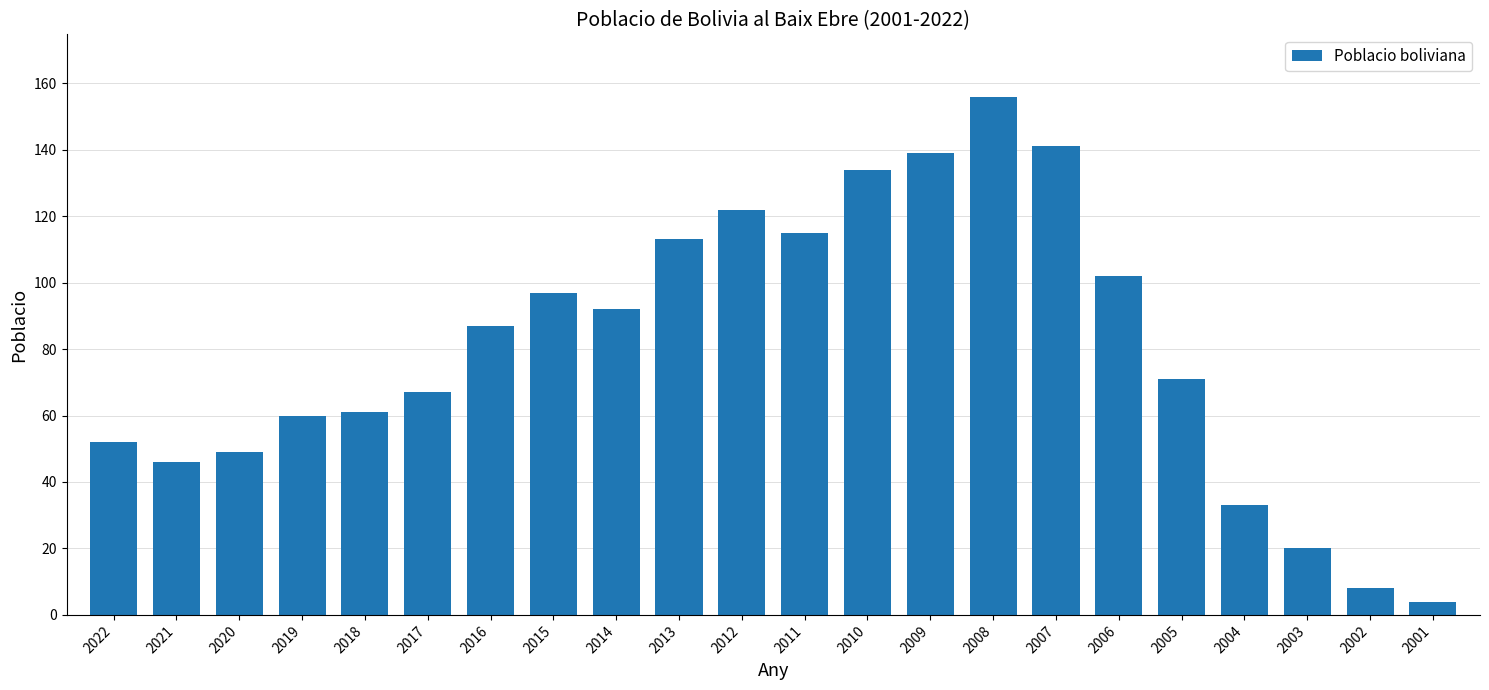

Are the bars horizontal?

No